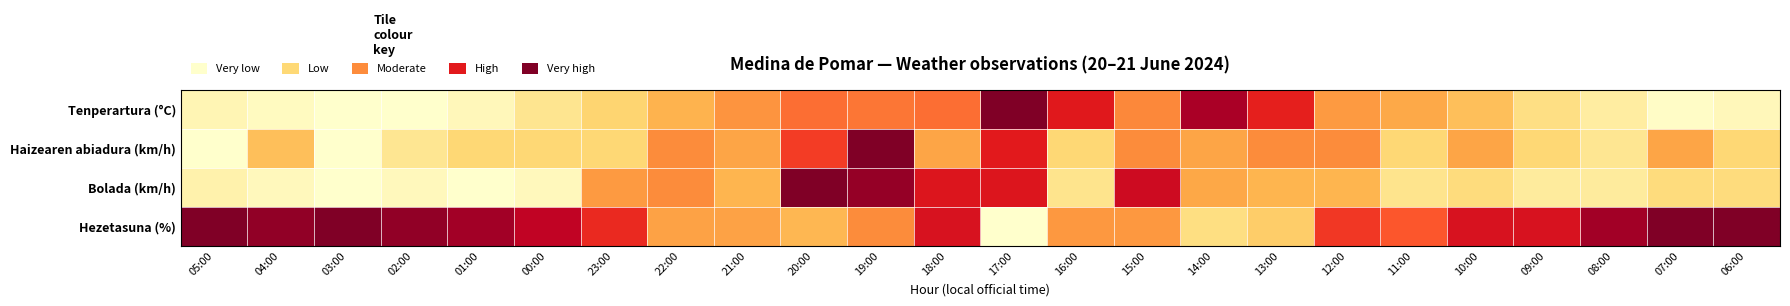

List the series in order of their peak value, lowest first.

Tenperartura (°C), Haizearen abiadura (km/h), Bolada (km/h), Hezetasuna (%)